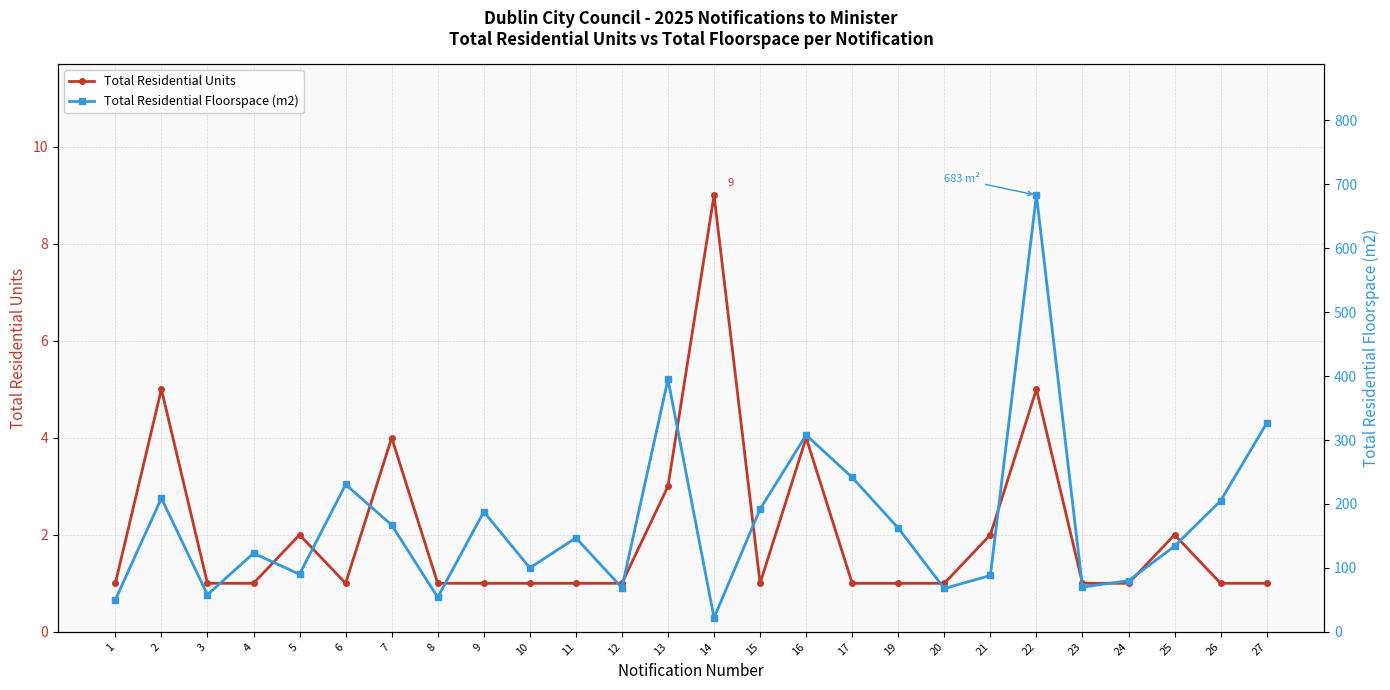

True or false: Total Residential Units and Total Residential Floorspace (m2) intersect in this chart.

False